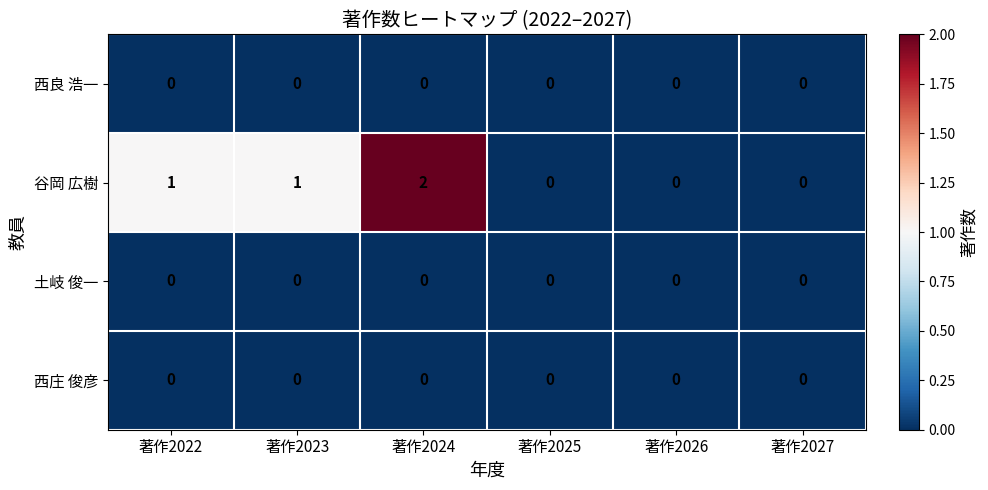

What is the difference between the highest and lowest values at 著作2024?

2